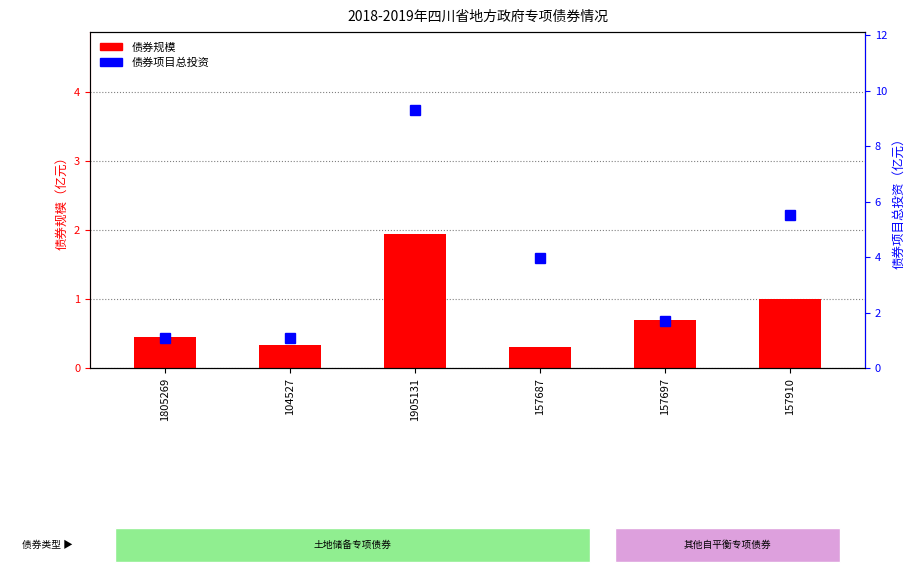

What position from the left is 157697?

5